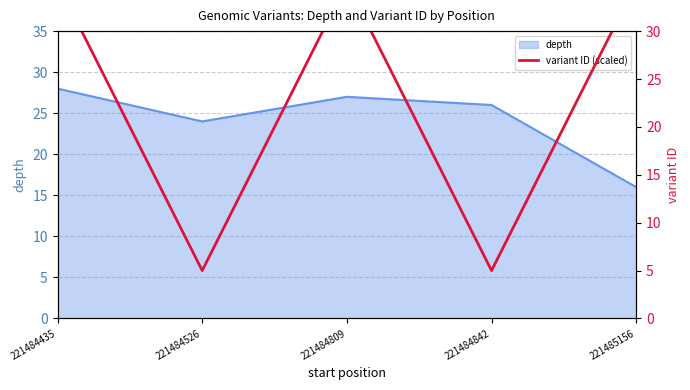

Which label corresponds to the largest value in the chart?

221485156